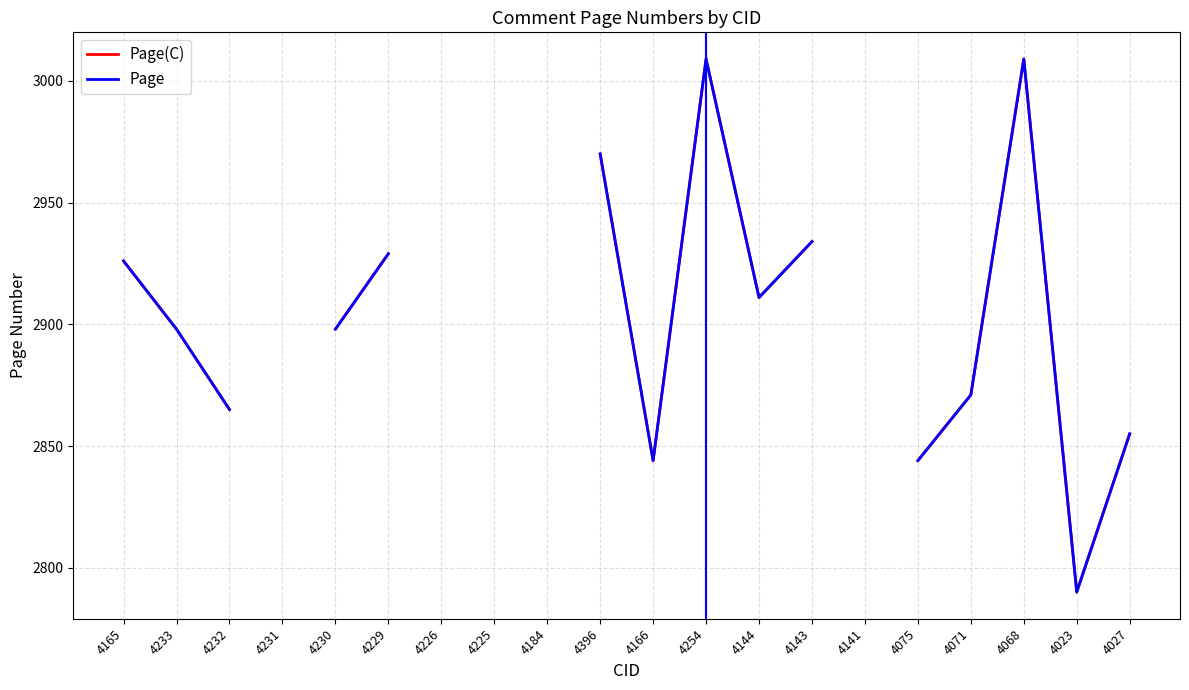

True or false: Page(C) and Page cross at least once.

False